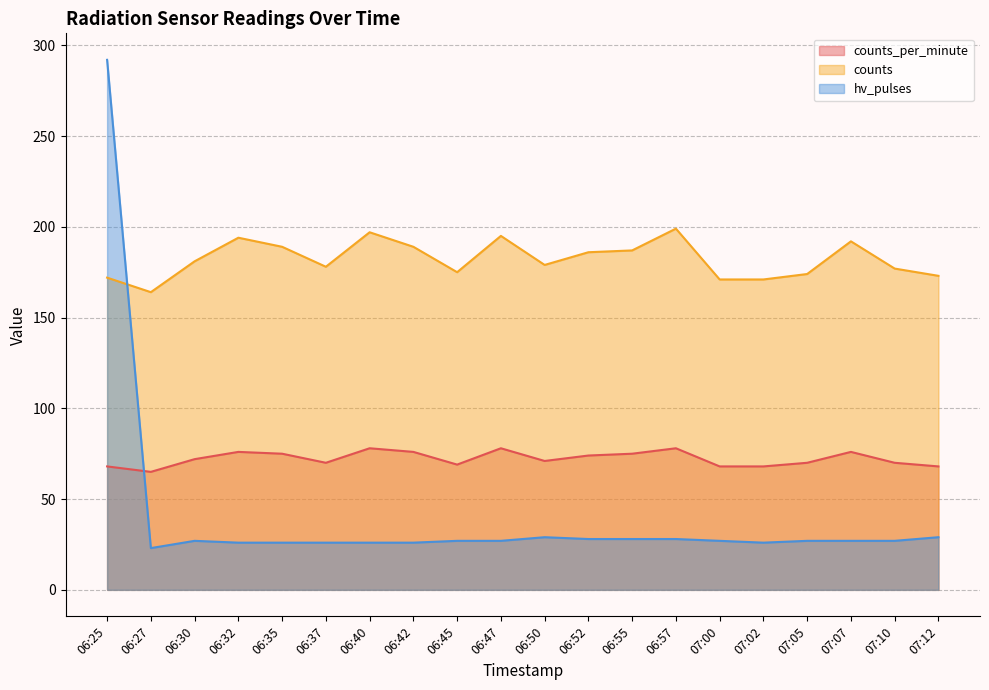

True or false: hv_pulses has a value of 28 at 06:57.

True